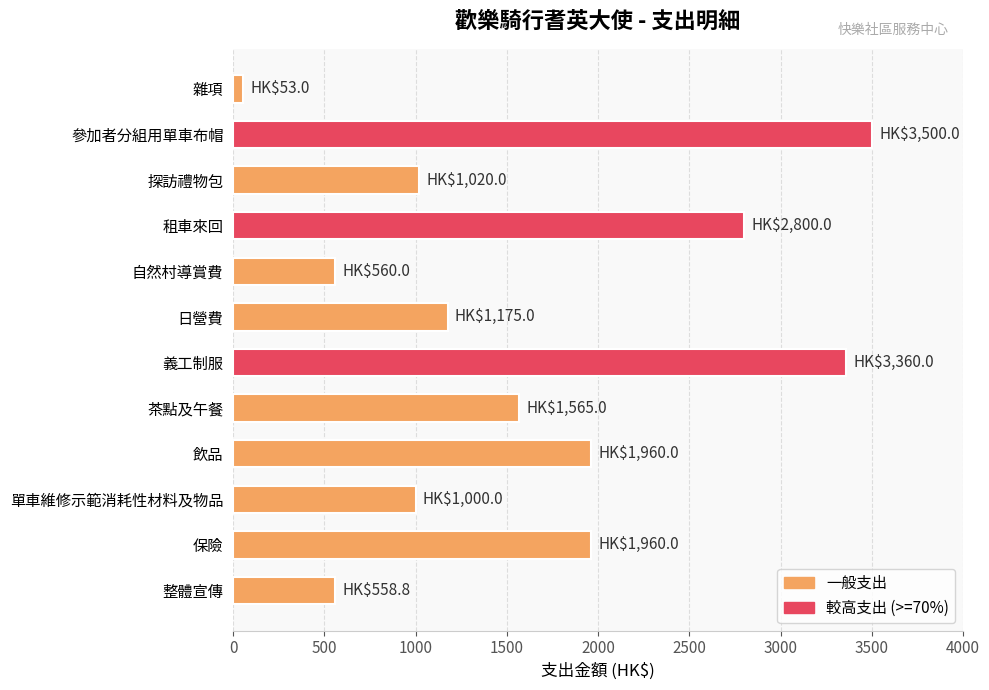

What is the average value?

1626.0